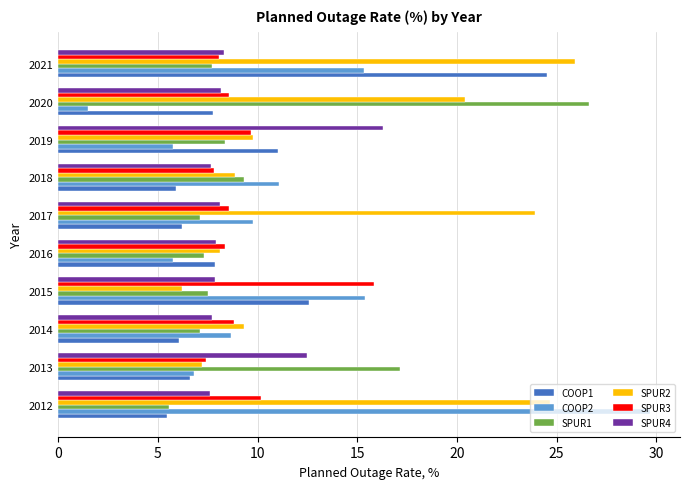

What is the difference between the SPUR1 values at 2021 and 2020?

18.9